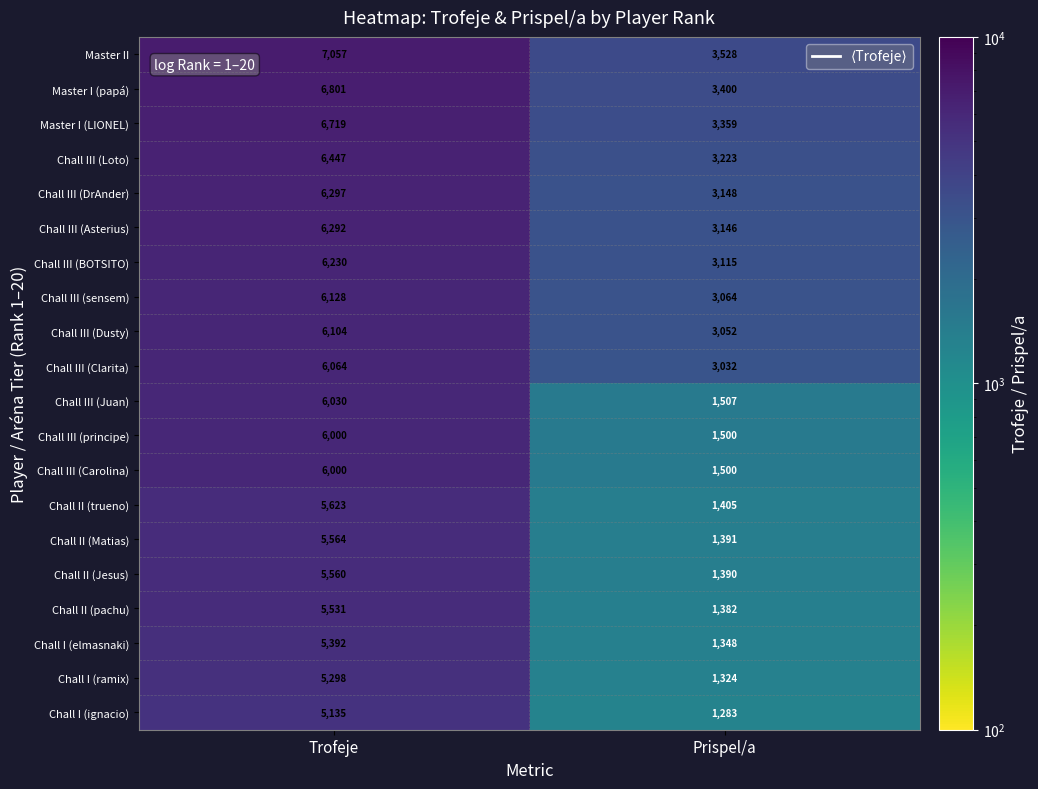

Which series has the largest total across all categories?

Master II